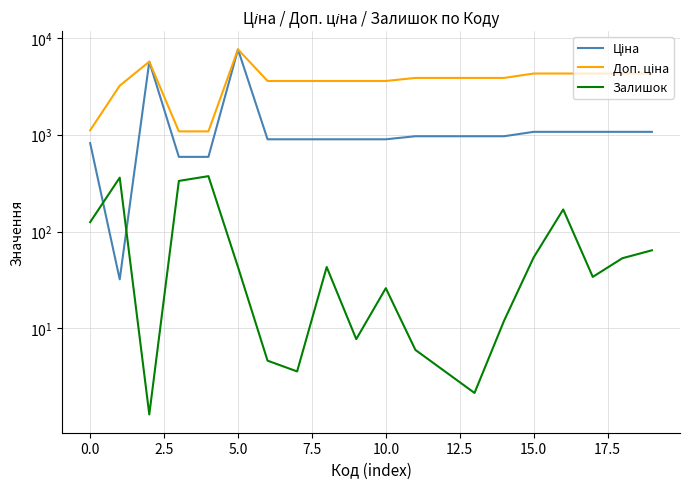

Is it true that Ціна equals 963.5 at 13?

True